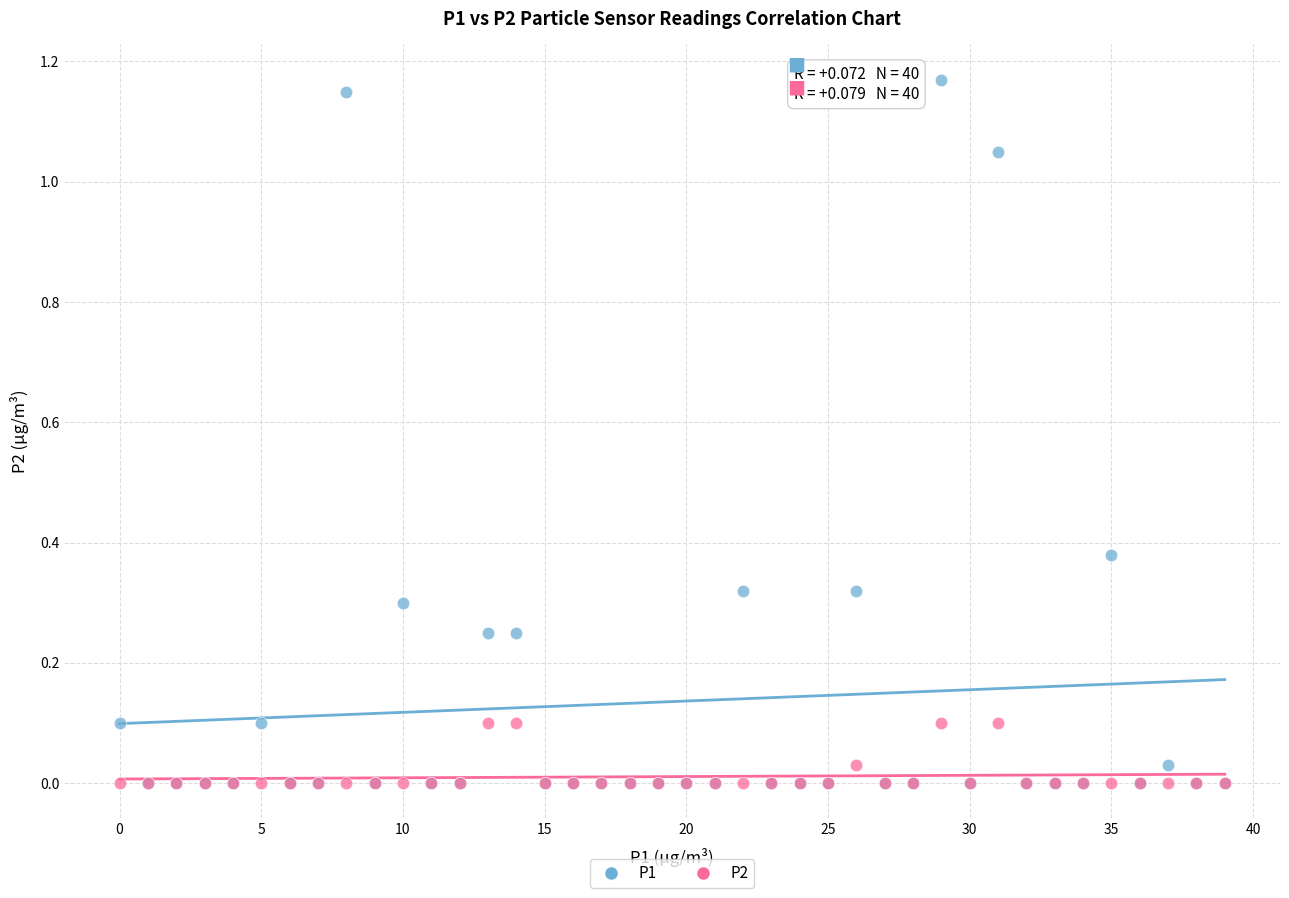

Which series has the largest Y range (max minus min)?

P1